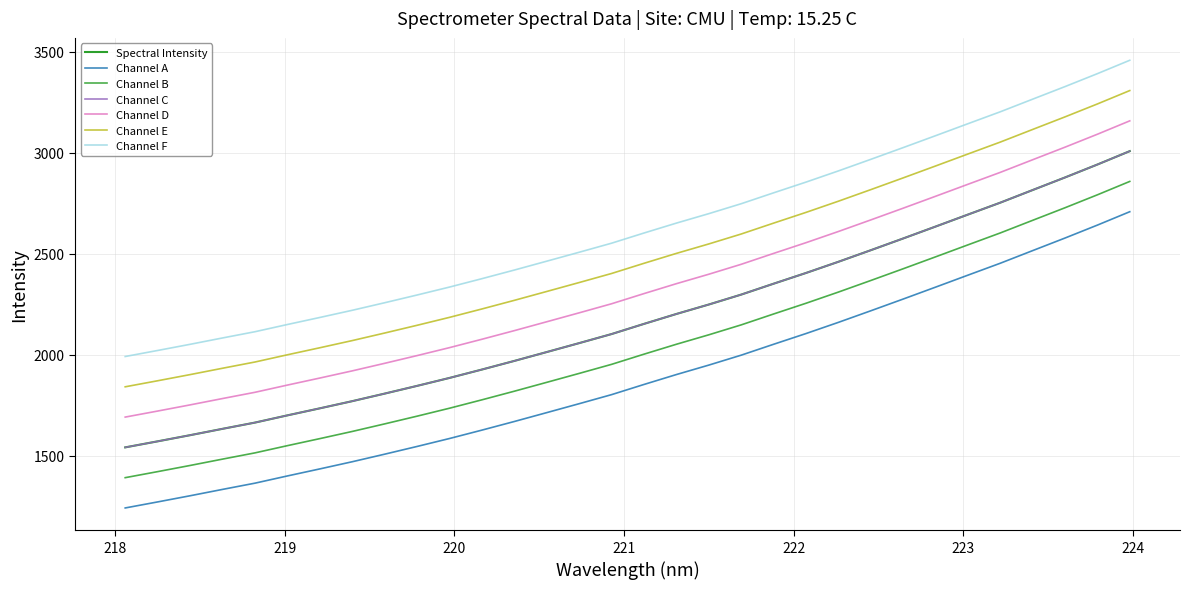

Reading left to right, what are all the values shown in this chart?

218.0596=1541.8	218.2508=1571.7	218.442=1602.2	218.6332=1633.7	218.8244=1664.6	219.0156=1700.3	219.2067=1735.2	219.3979=1770.7	219.589=1808.1	219.7801=1846.4	219.9712=1885.8	220.1623=1927.4	220.3533=1970.0	220.5444=2014.0	220.7354=2058.2	220.9264=2103.1	221.1174=2153.4	221.3083=2202.5	221.4993=2249.3	221.6902=2298.5	221.8812=2352.4	222.0721=2405.6	222.263=2460.9	222.4538=2518.2	222.6447=2576.4	222.8355=2635.3	223.0264=2694.7	223.2172=2753.8	223.408=2816.3	223.5987=2878.6	223.7895=2942.6	223.9802=3008.9